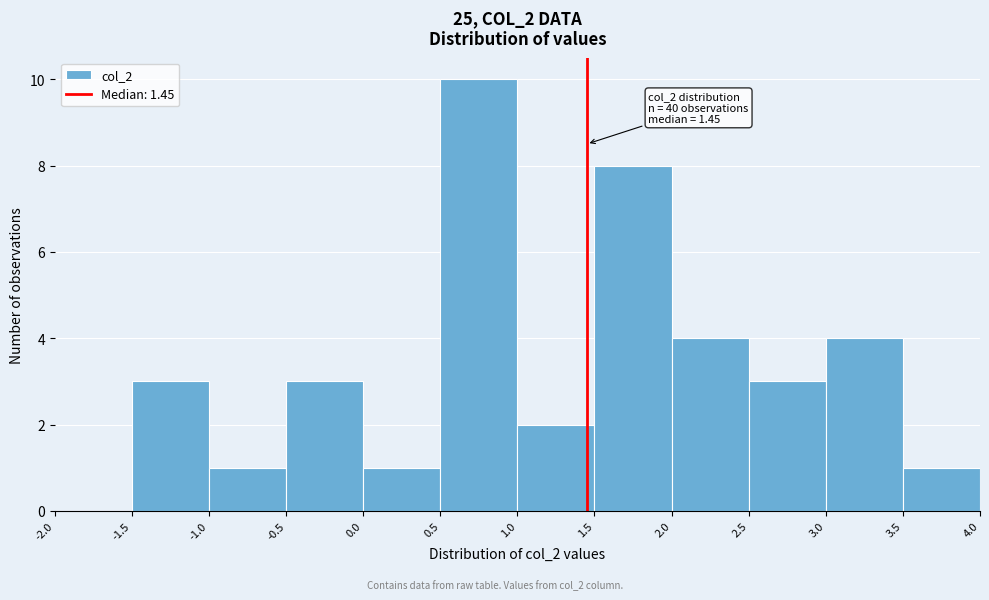

Over which range of the x-axis is the bar tallest?

0.5 to 1.0